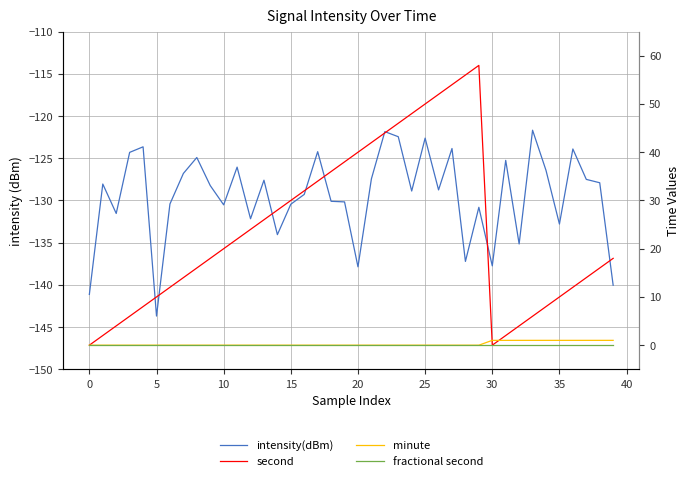

Between 27 and 35, which series saw the biggest shift?

second